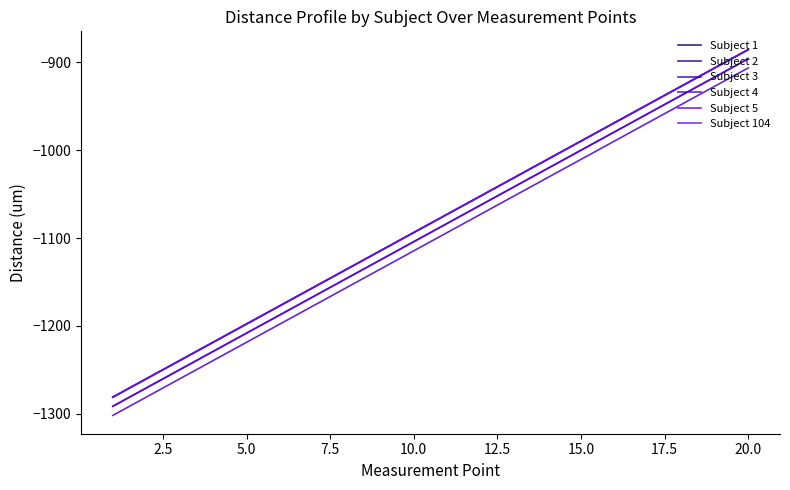

Is this an area chart (filled region under the line)?

No